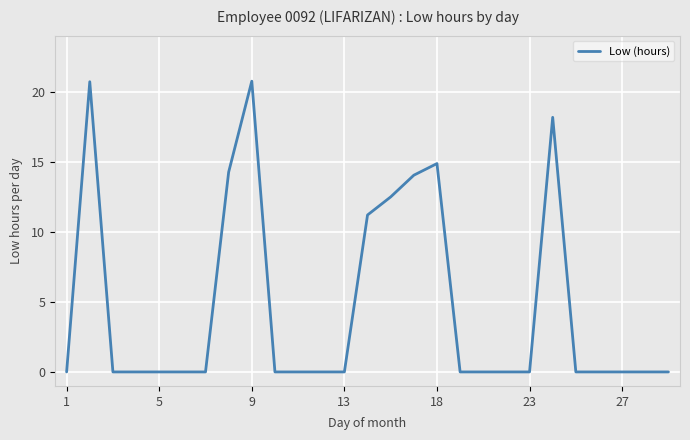

What is the sum of all values?

126.5